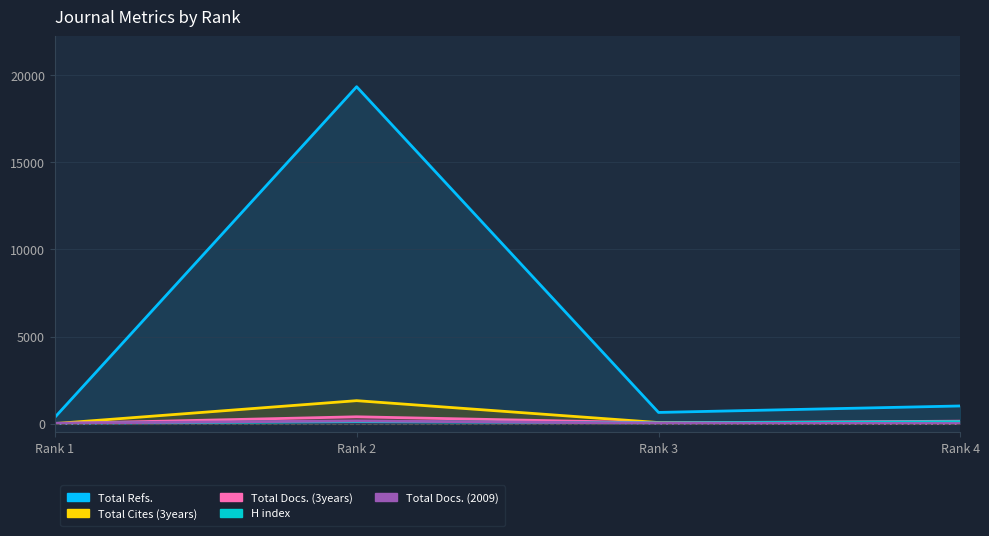

How many data points in Total Docs. (3years) are less than 138?

2